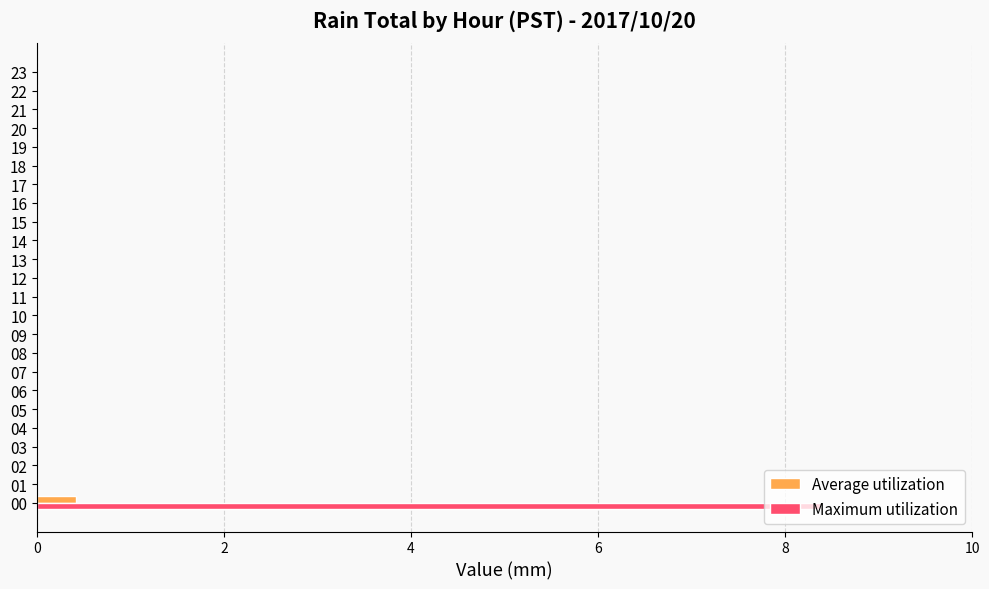

What is the maximum value shown in the chart?

8.4